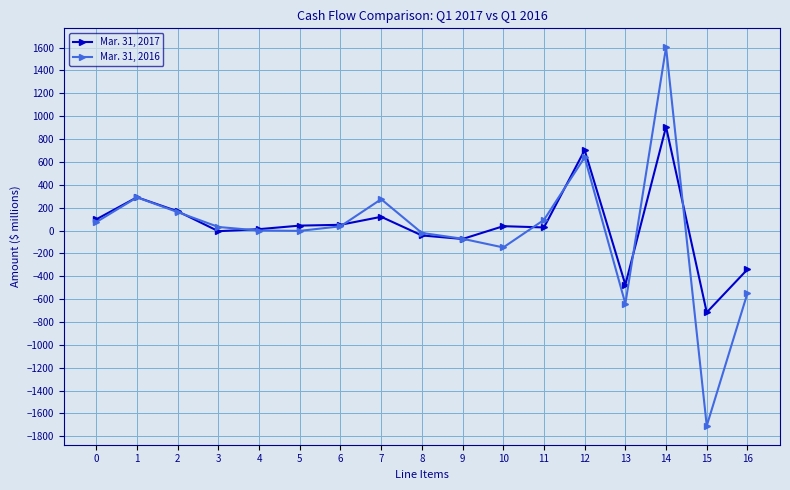

Rank the series by their maximum value, from lowest to highest.

Mar. 31, 2017, Mar. 31, 2016